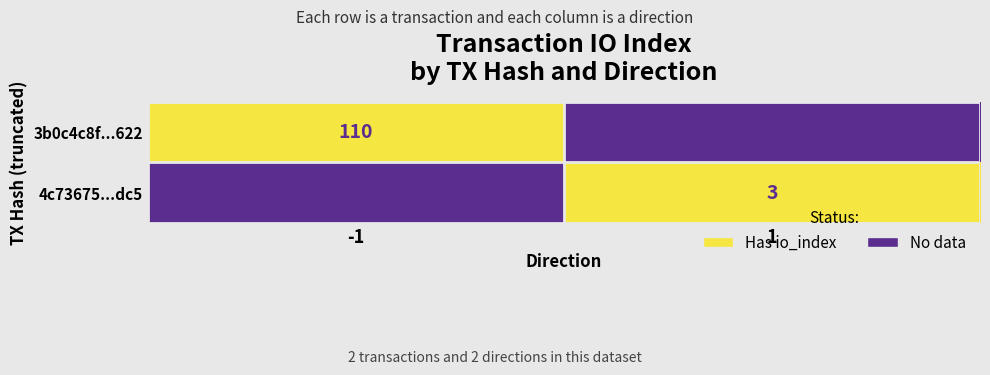

The 4c73675...dc5 series shows 3 at 1. True or false?

True